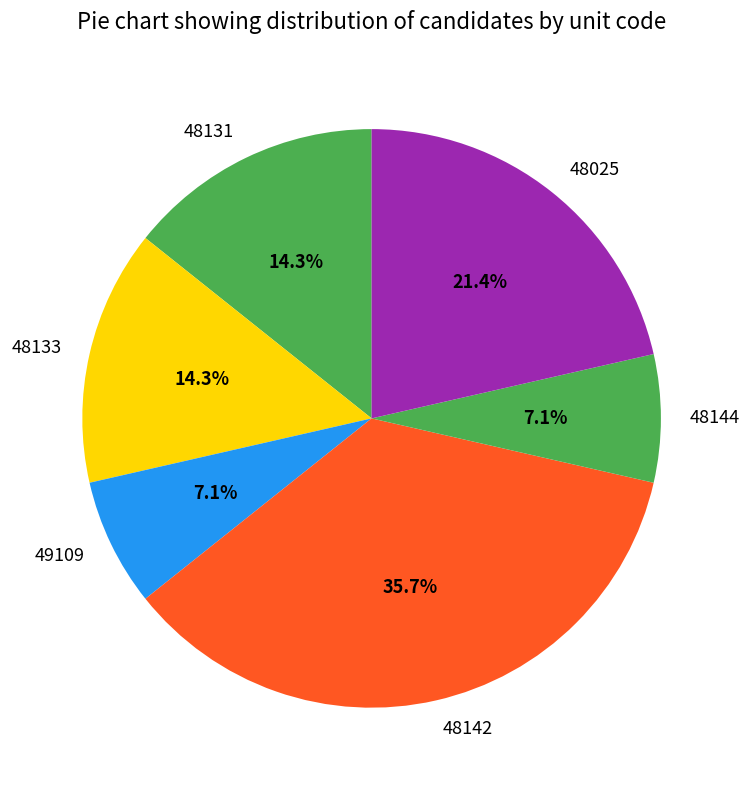

Is 49109 the majority of the pie?

No